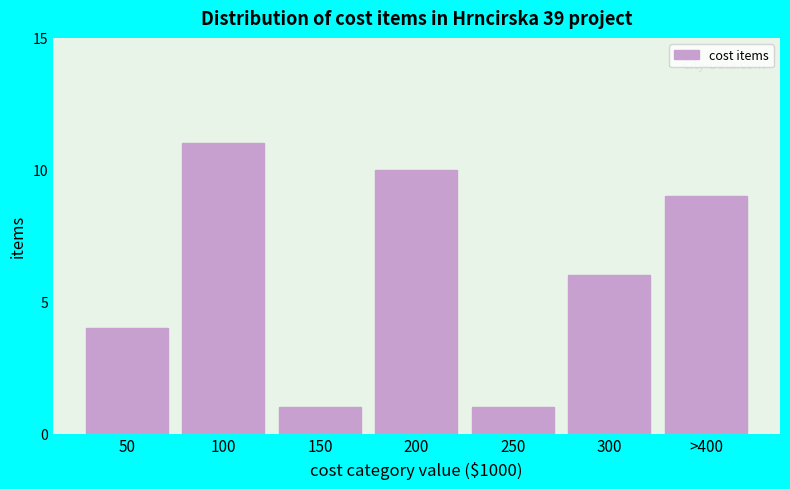

Reading right to left, list all the values displayed in this chart.

>400=9	300=6	250=1	200=10	150=1	100=11	50=4